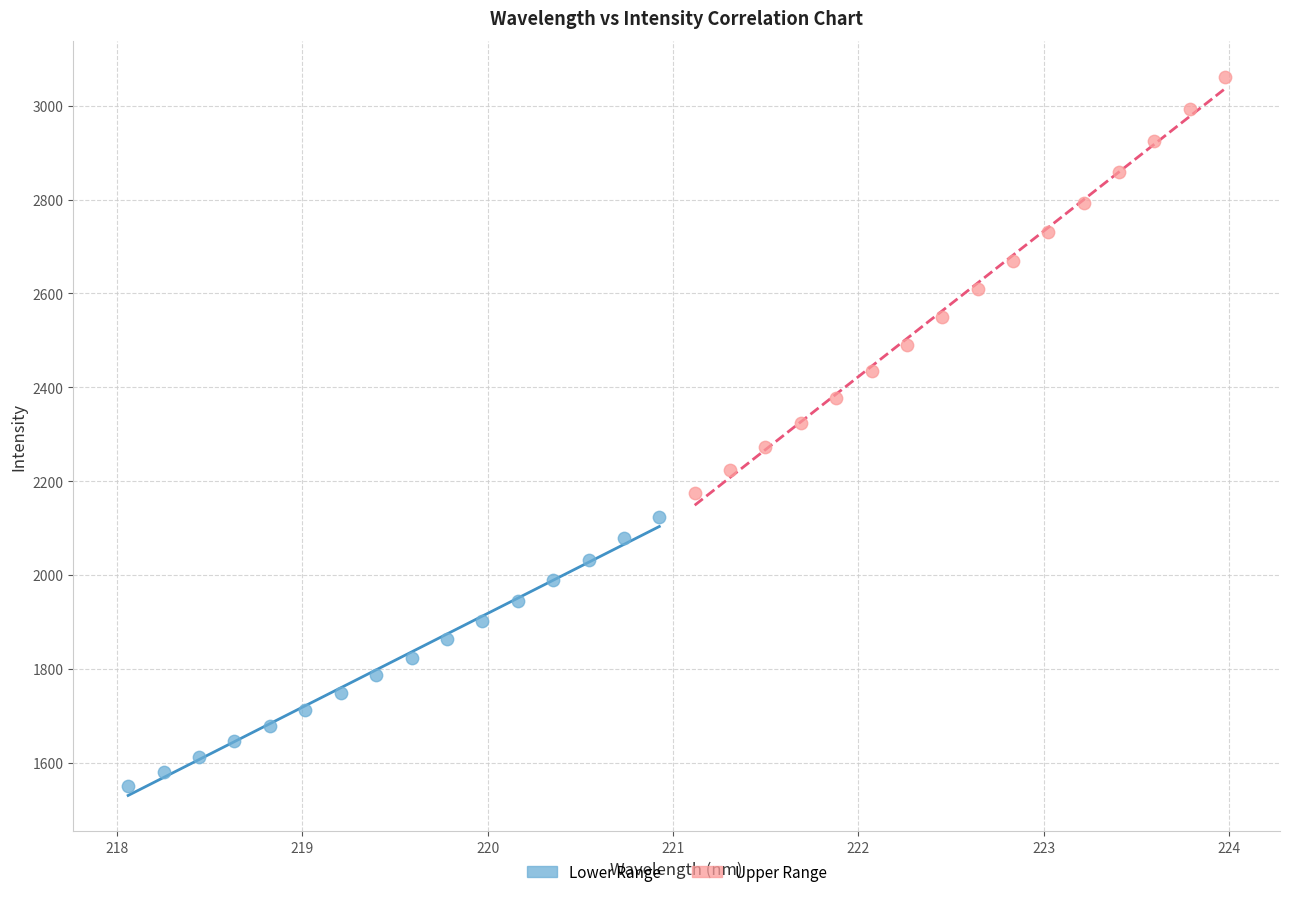

Which series contains the lowest Y value?

Lower Range